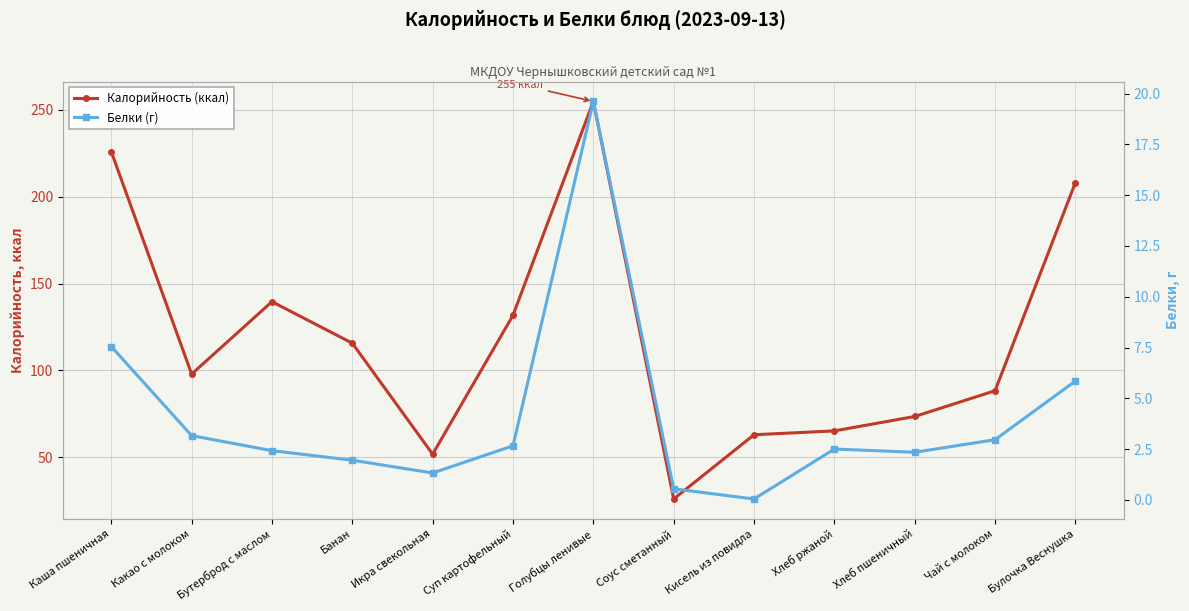

True or false: Белки (г) and Калорийность (ккал) intersect in this chart.

False